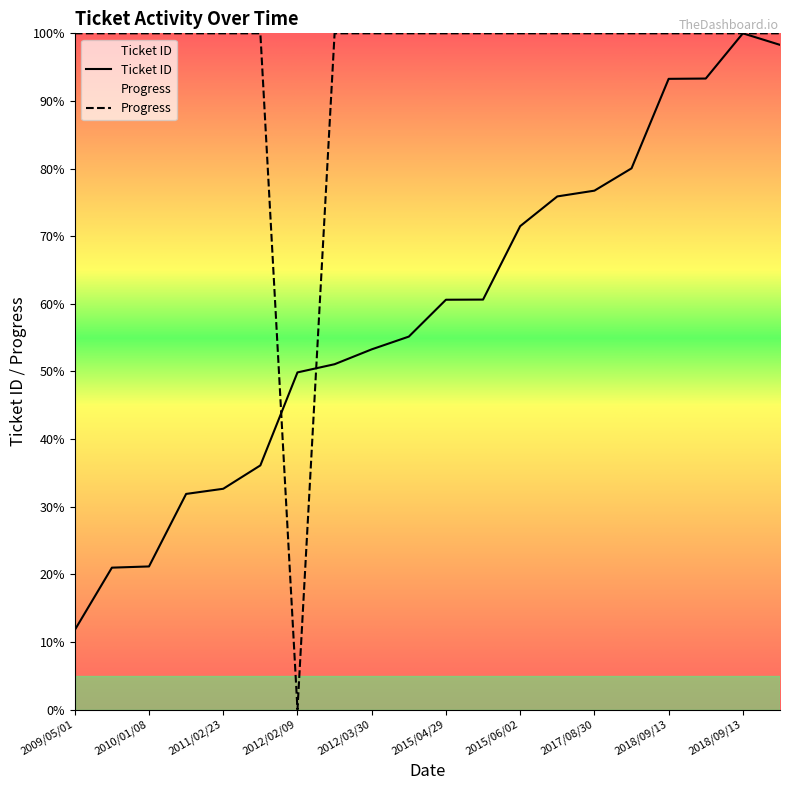

What is the sum of the Ticket ID values at 2012/02/06 and 2009/05/01?

62.8